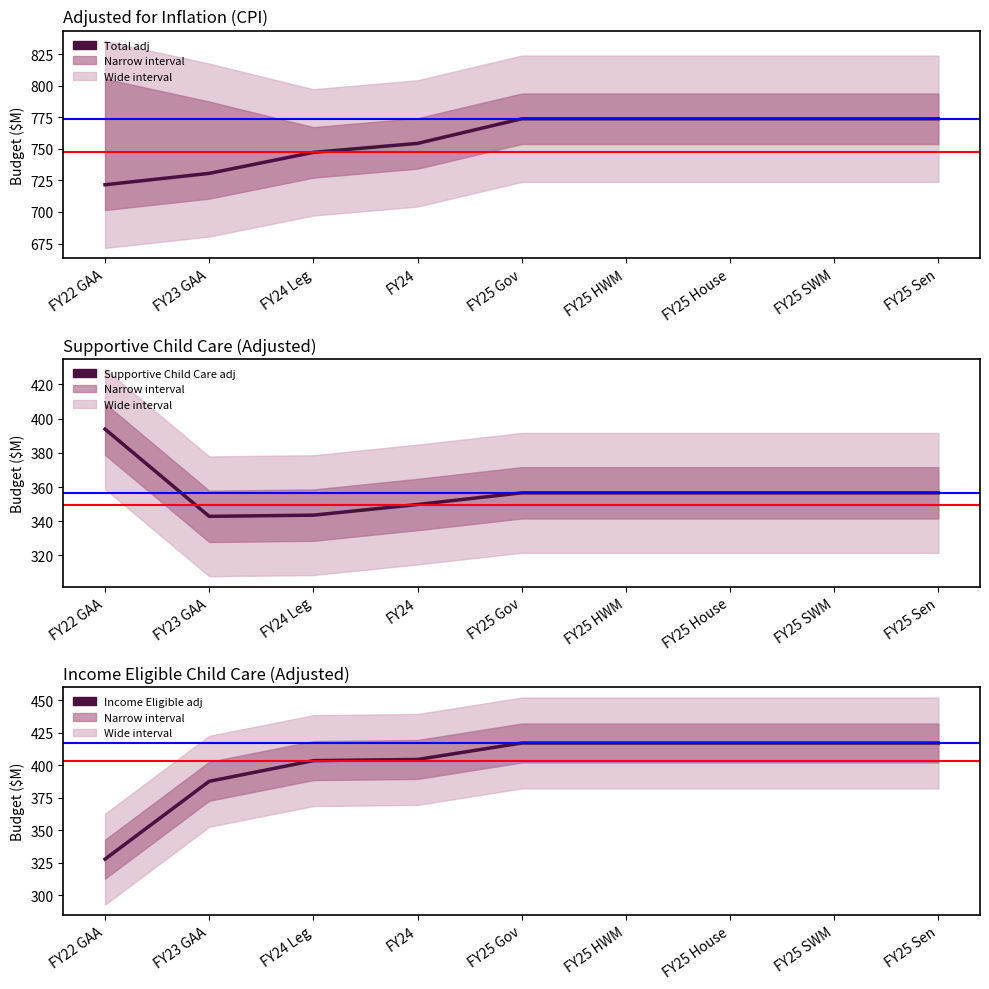

What is the label of the 9th point from the right?

FY22 GAA